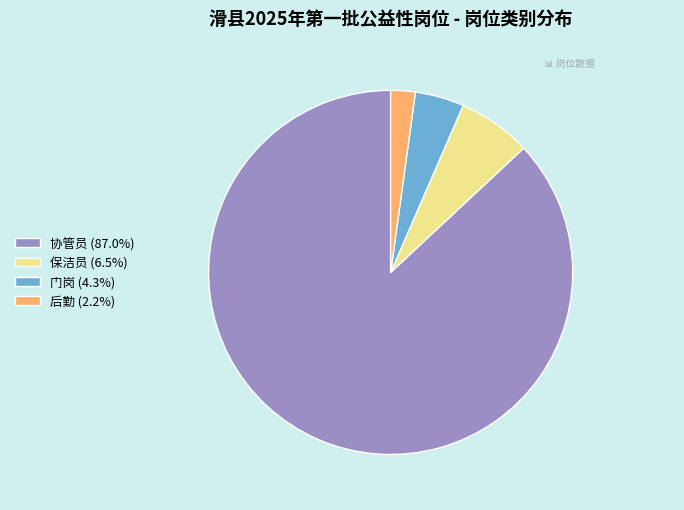

Does 门岗 account for over 50% of the chart?

No